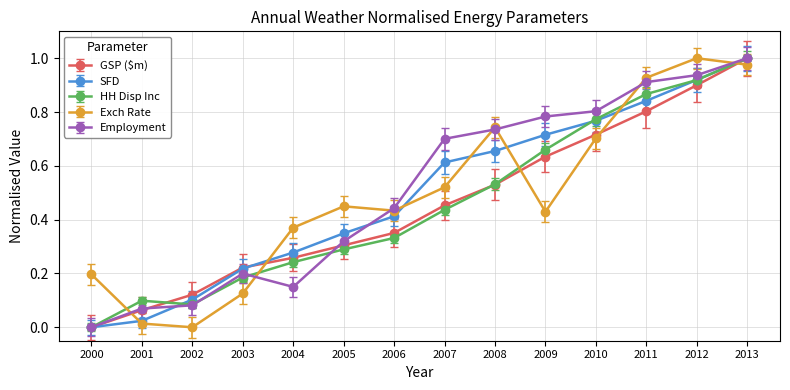

Is this an area chart (filled region under the line)?

No